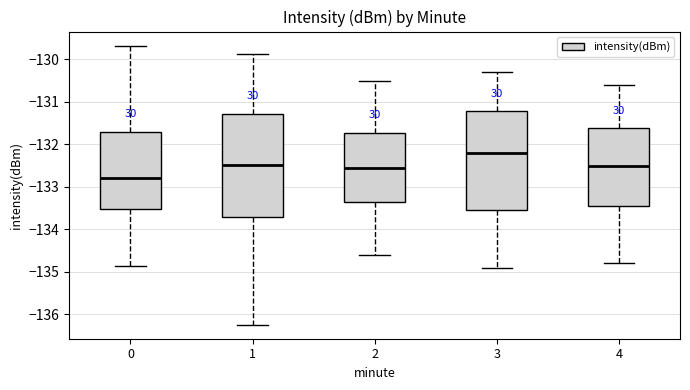

Reading left to right, transcribe this box plot: for each box, give where its median line is, the range the box spans, and where its two whiskers end, as read against the y-axis. The values are not printed on the chart, so give them approximately, as read against the axis.

0: median -132.8, box -133.5 to -131.7, whiskers -134.9 to -129.7
1: median -132.5, box -133.7 to -131.3, whiskers -136.2 to -129.9
2: median -132.5, box -133.3 to -131.7, whiskers -134.6 to -130.5
3: median -132.2, box -133.5 to -131.2, whiskers -134.9 to -130.3
4: median -132.5, box -133.4 to -131.6, whiskers -134.8 to -130.6